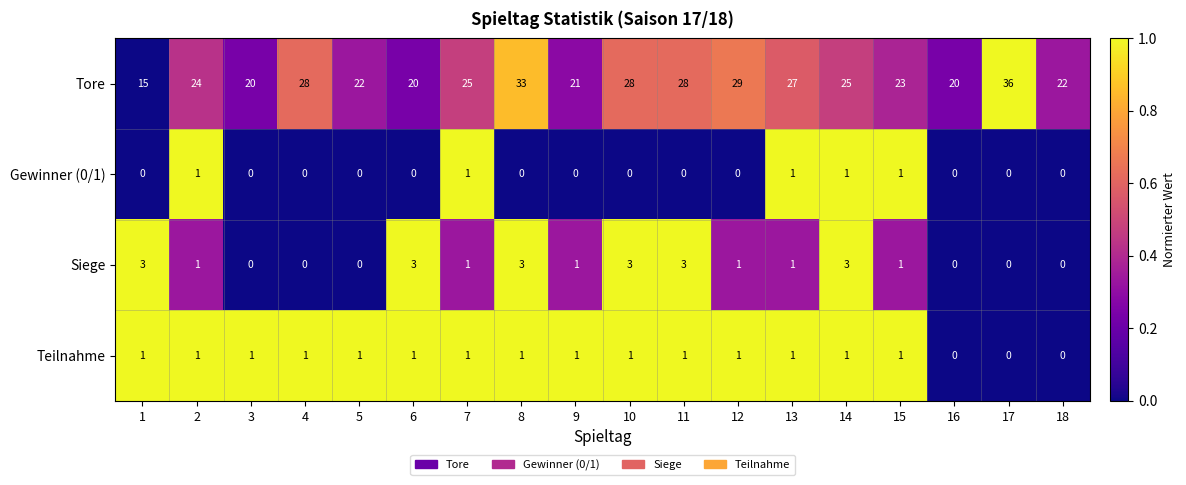

Which series has the largest range (max minus min)?

Tore